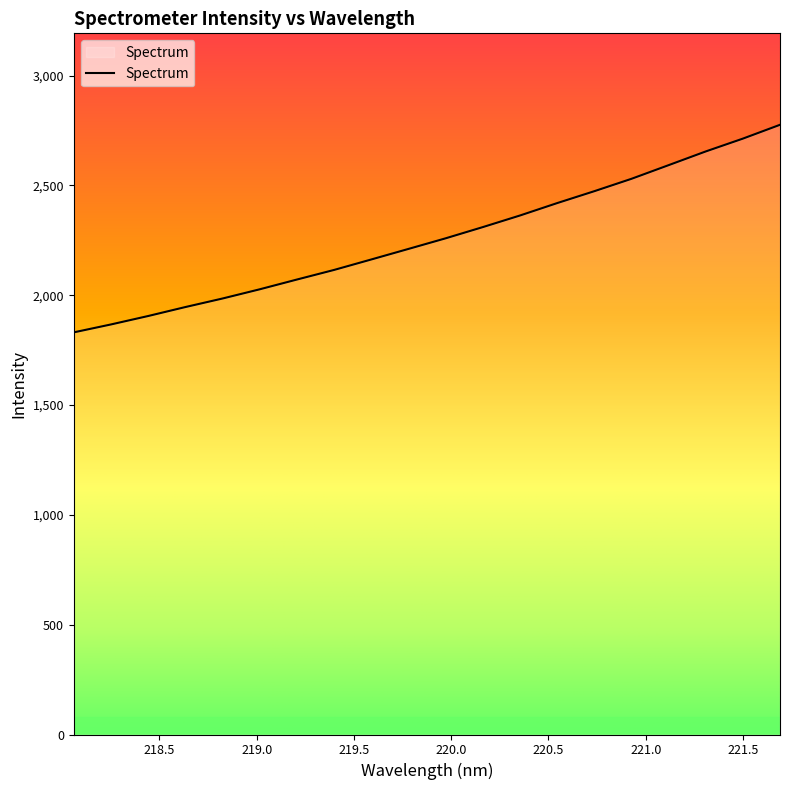

What is the maximum value shown in the chart?

2776.0